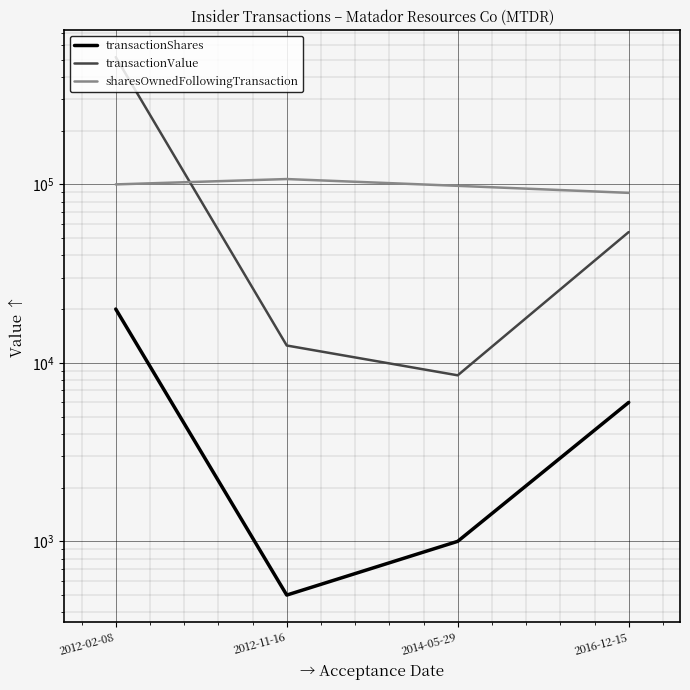

How many data points does each series have?

4